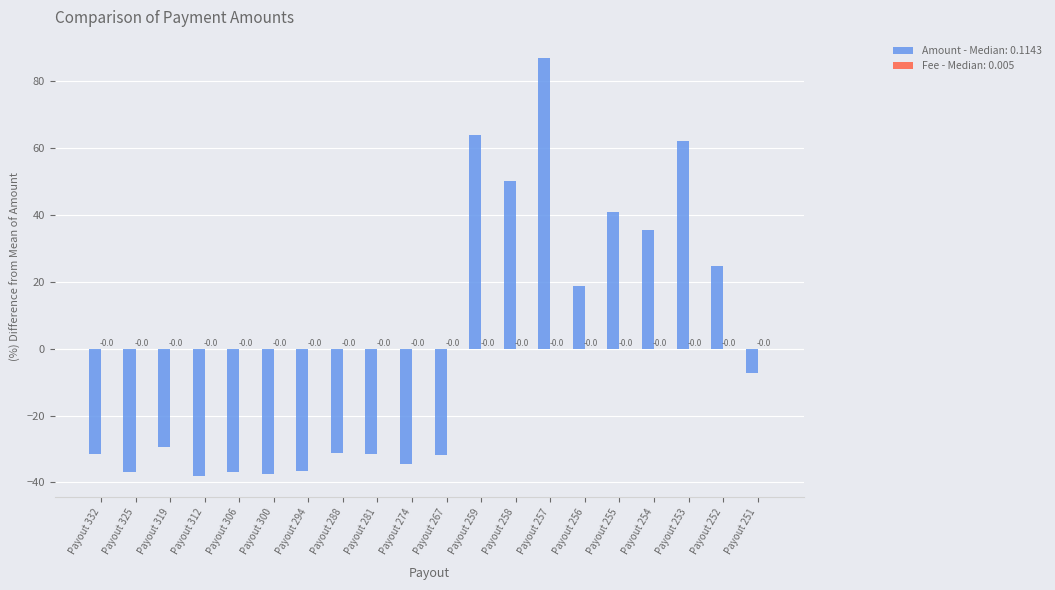

Between Payout 332 and Payout 300, which series saw the biggest shift?

Amount - Median: 0.1143